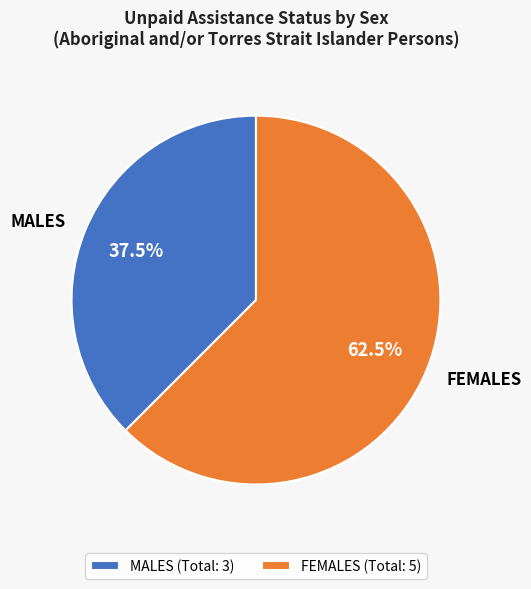

Rank the categories by value from highest to lowest.

FEMALES, MALES